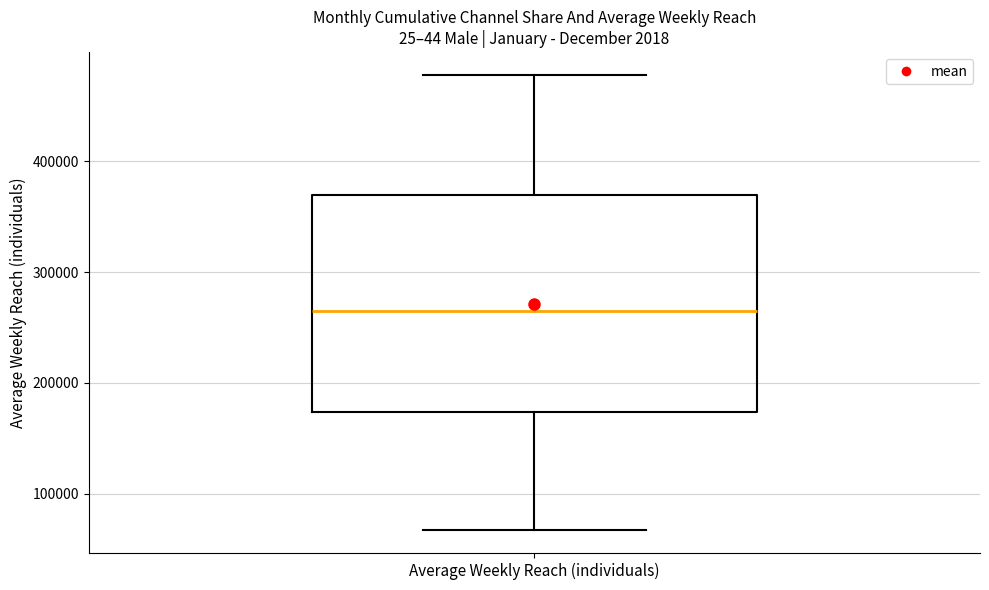

Read this box plot against the y-axis: the position of the median line, the range covered by the box, and the ends of both whiskers. The values are not printed on the chart, so give them approximately, as read against the axis.

median 270000, box 170000 to 370000, whiskers 70000 to 480000